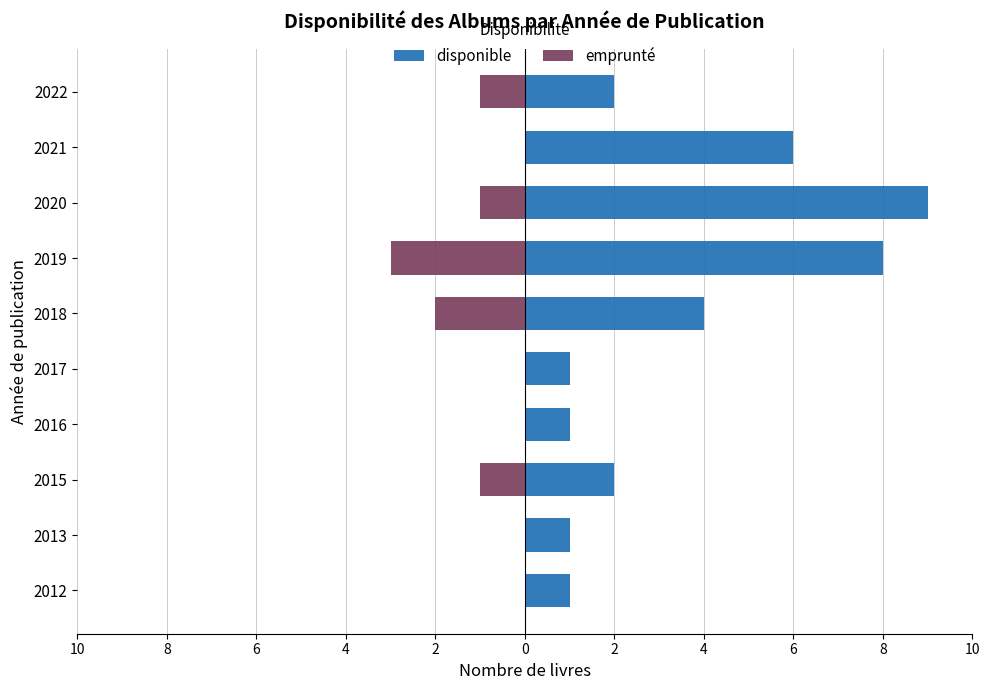

The disponible series shows 7 at 0. True or false?

False